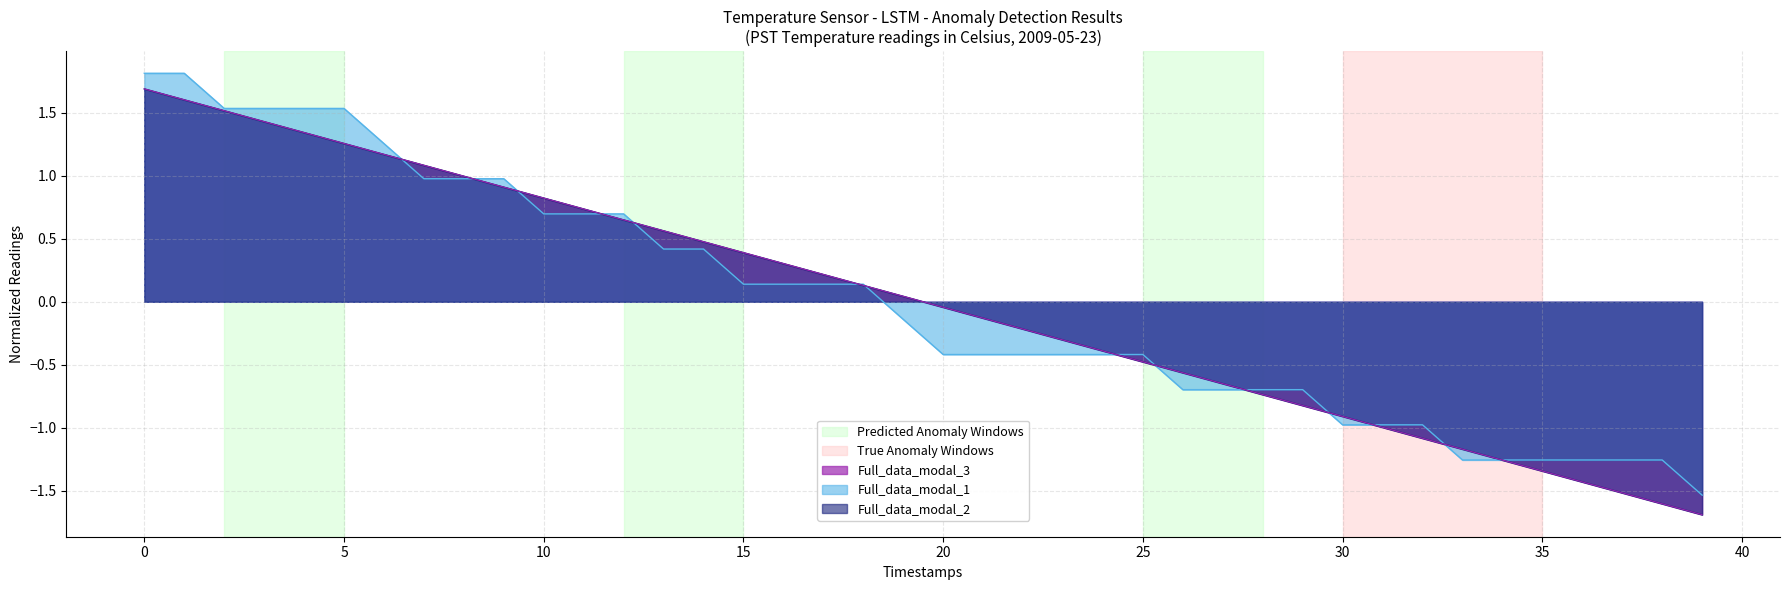

Is the value of Full_data_modal_3 at 29 greater than the value of Full_data_modal_1 at 28?

No